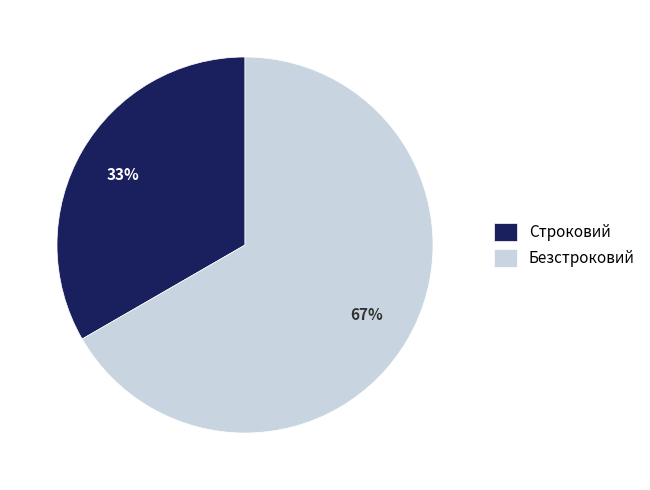

Is there any slice that represents more than half of the pie?

Yes